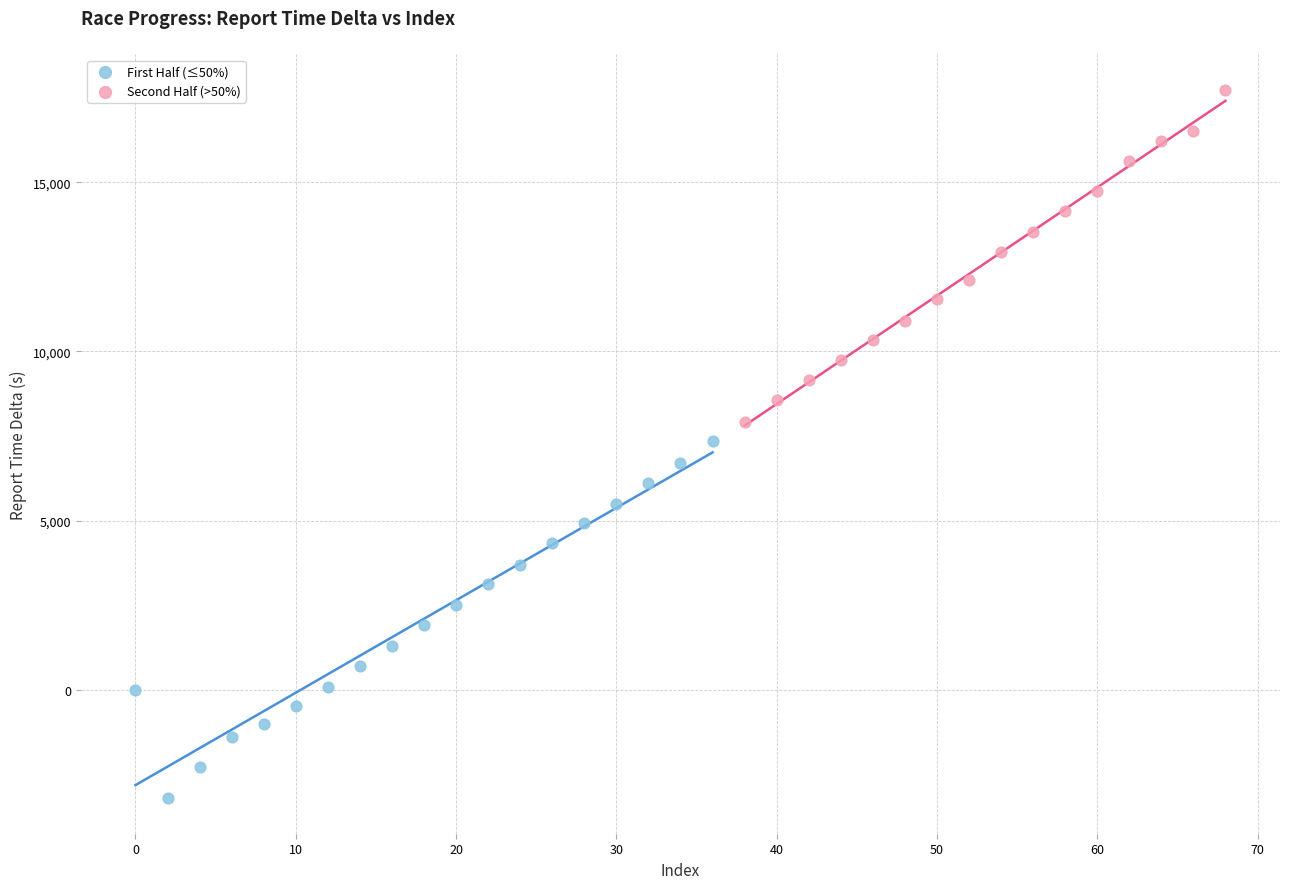

Which series contains the highest Y value?

Second Half (>50%)